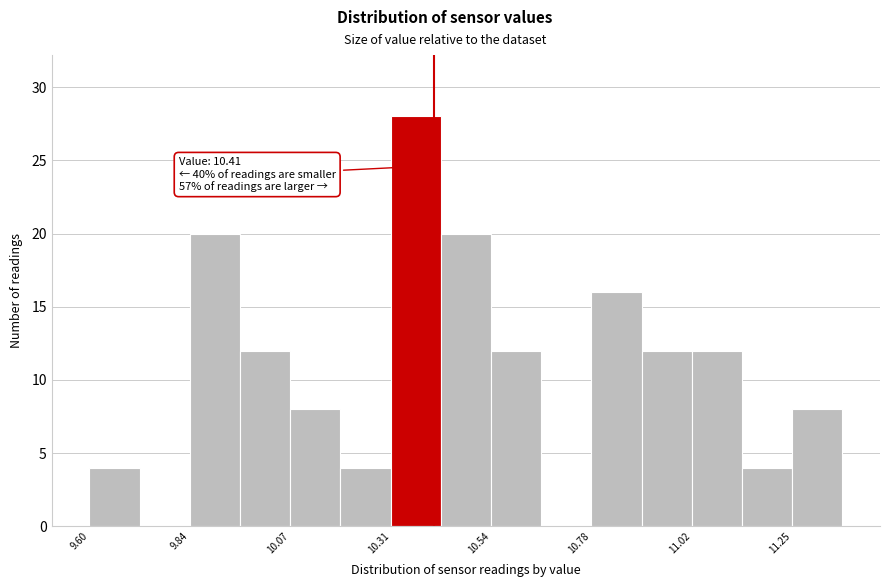

Around what value on the x-axis is the tallest bar? Give the approximate position of its centre, as read against the axis.

10.35